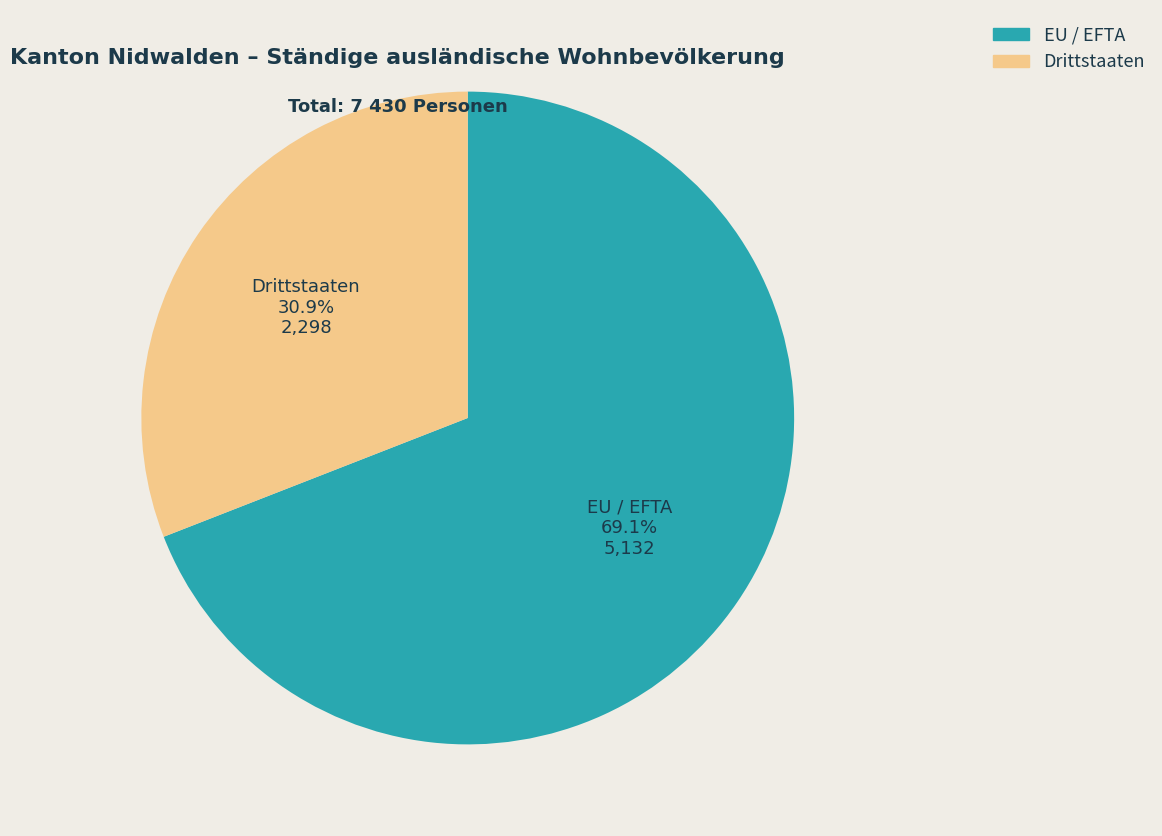

To the nearest percent, what is the average slice percentage?

50%